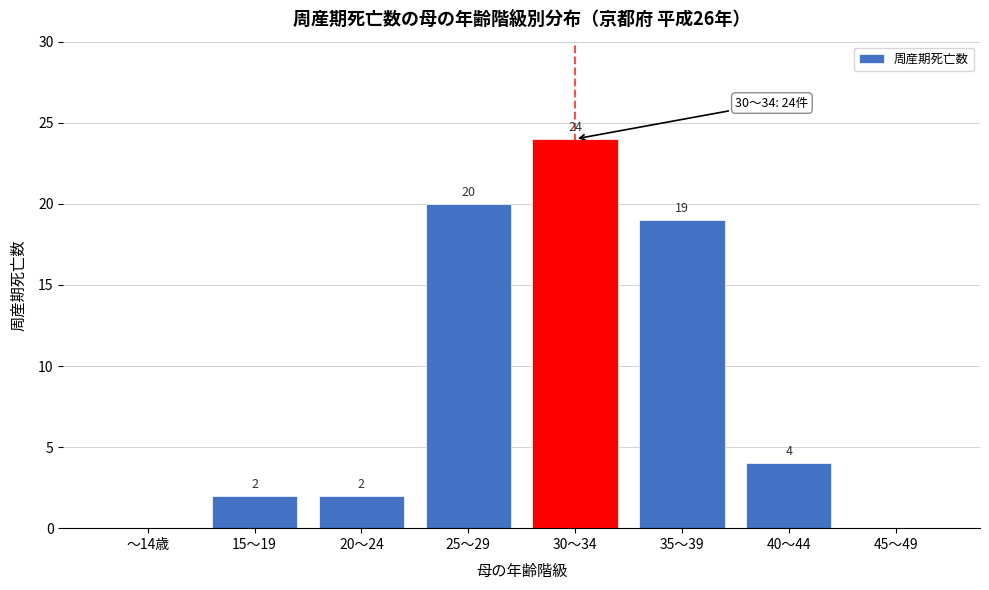

Reading right to left, transcribe all the data shown in this chart.

45～49=0	40～44=4	35～39=19	30～34=24	25～29=20	20～24=2	15～19=2	～14歳=0